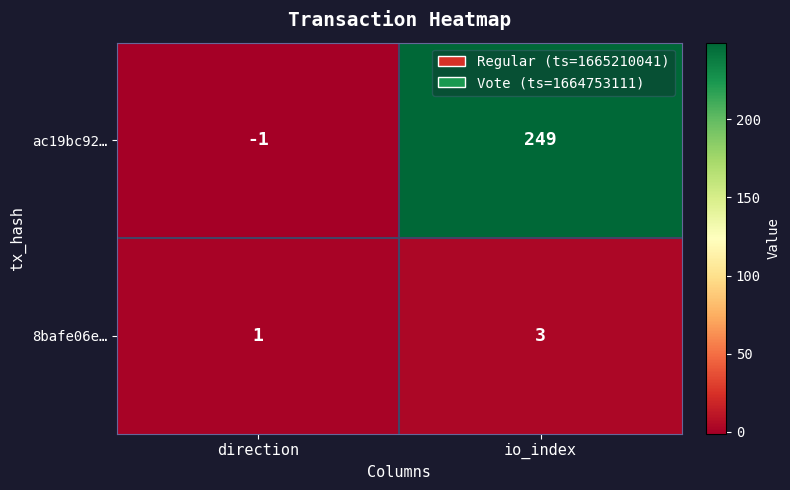

What is the sum of all 8bafe06e… values?

4